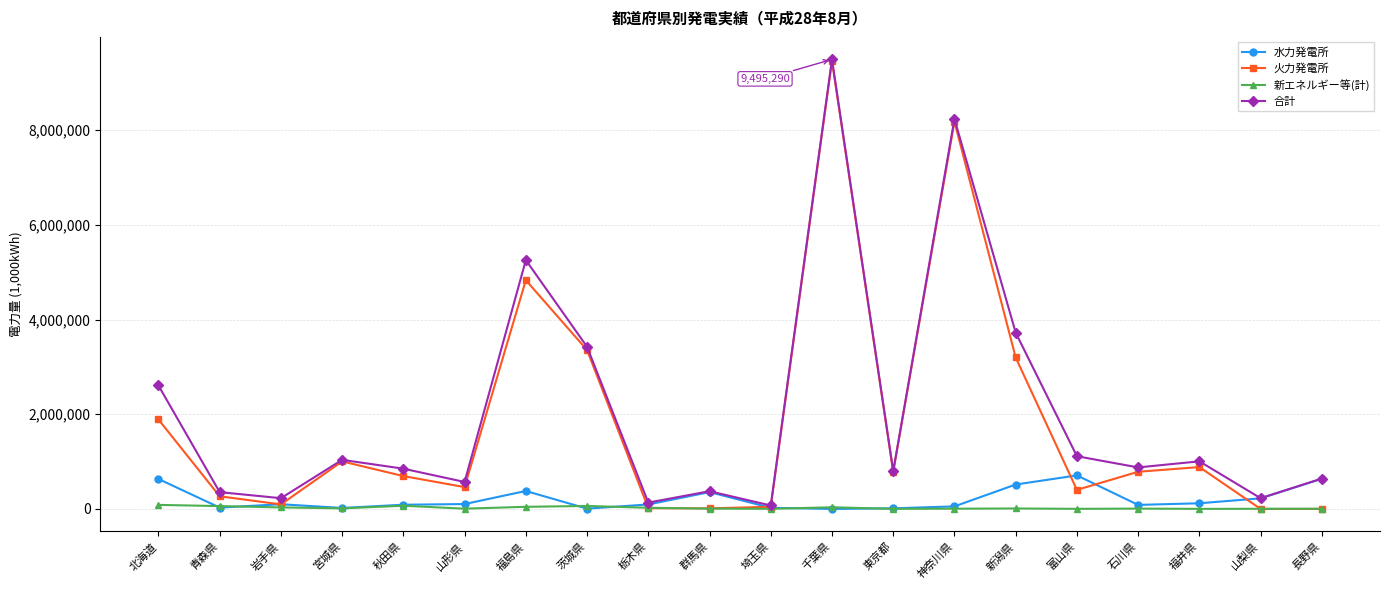

Is it true that 火力発電所 equals 1003690 at 宮城県?

True